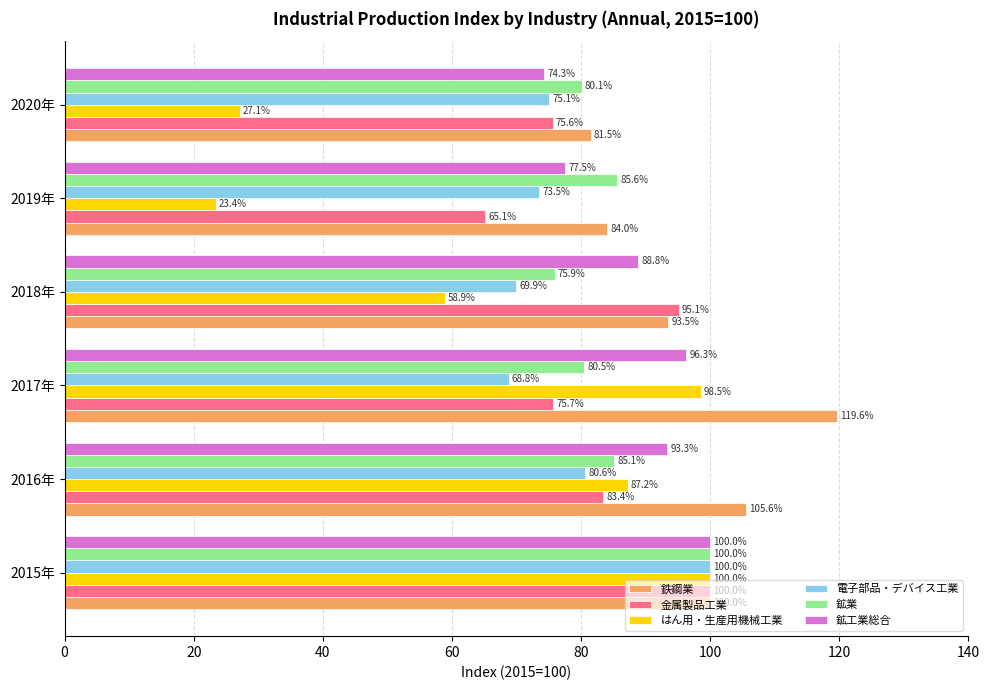

Is the value of 鉄鋼業 at 2020年 greater than the value of 電子部品・デバイス工業 at 2018年?

Yes